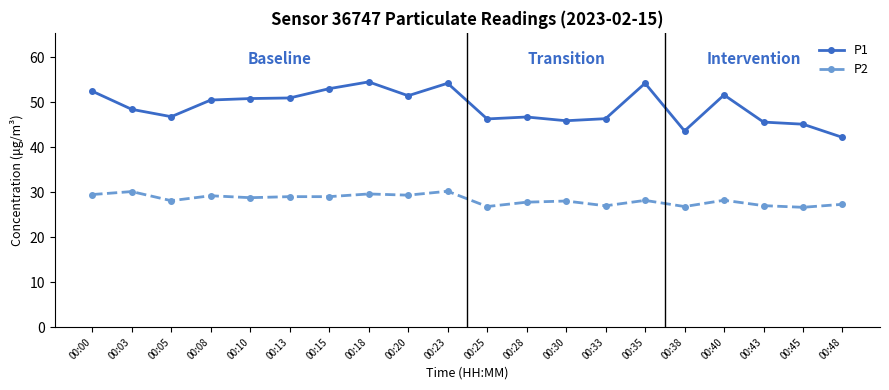

True or false: P2 and P1 cross at least once.

False